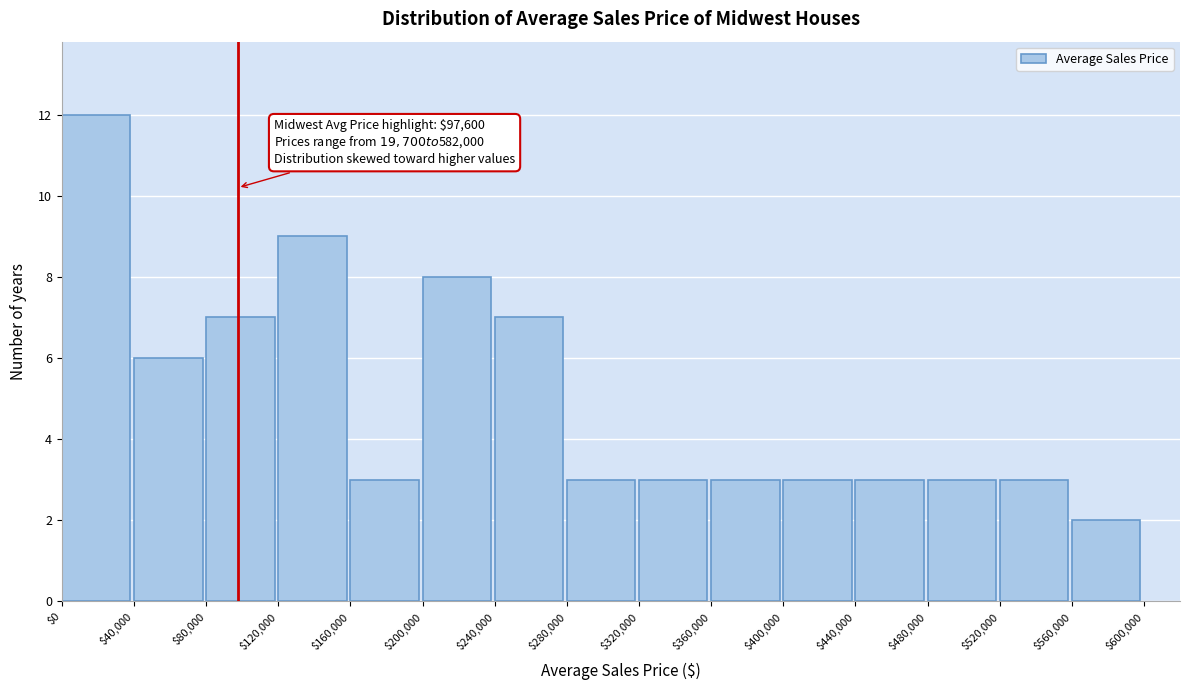

Over which range of the x-axis is the bar tallest?

$0 to $40,000